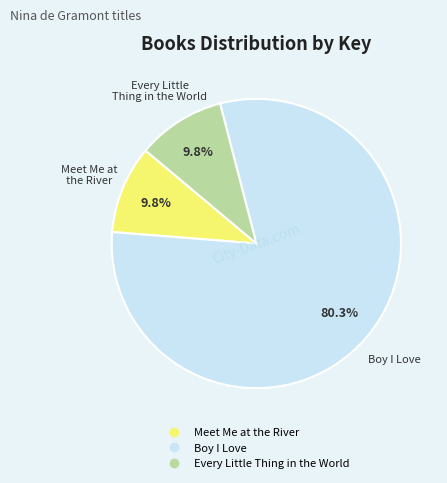

What is the ratio of the value at Every Little Thing in the World to the value at Meet Me at the River?

1.0